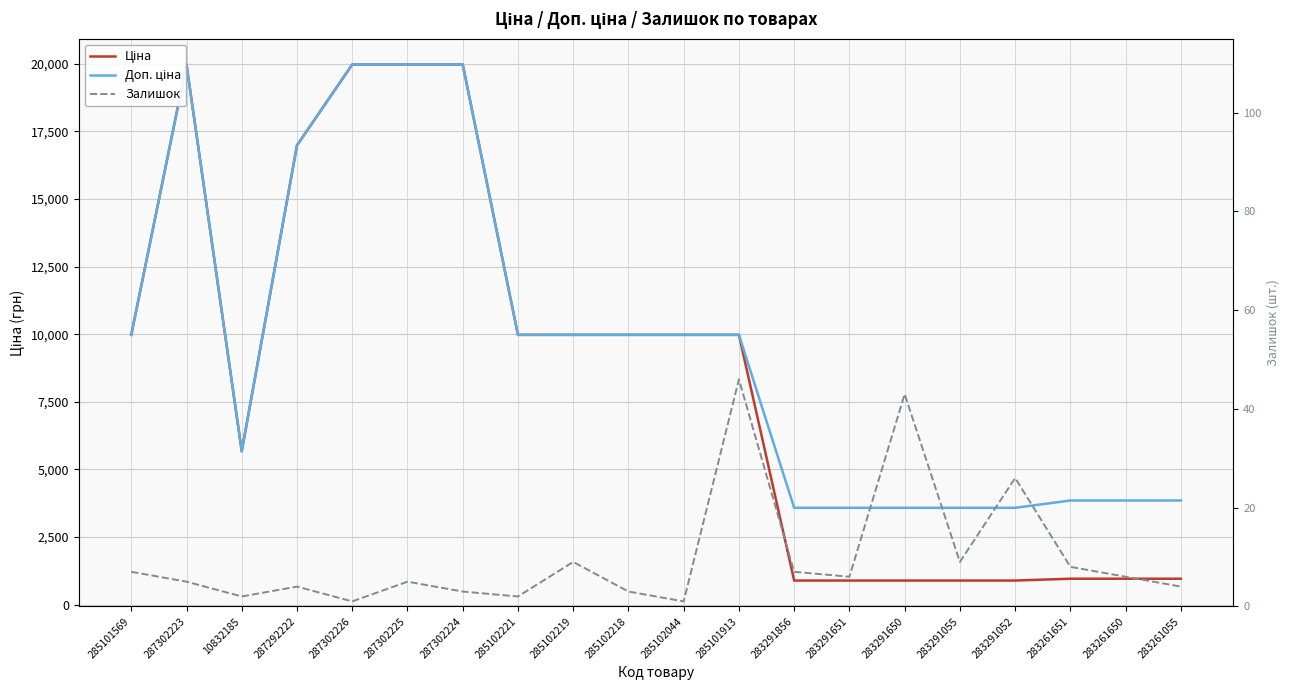

True or false: Ціна and Доп. ціна cross at least once.

False